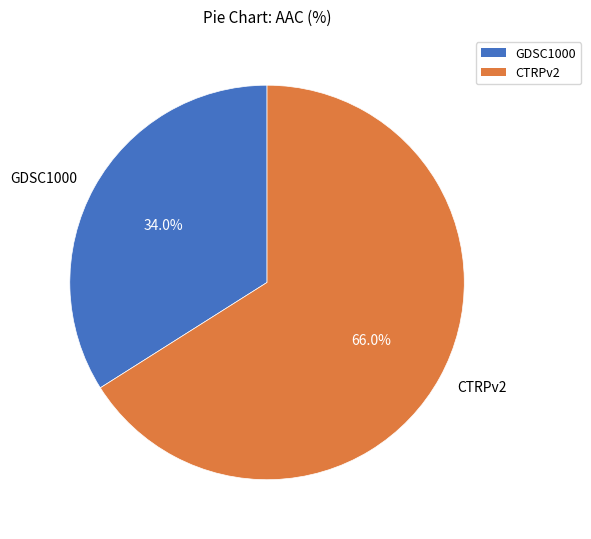

Count the number of slices in the pie.

2